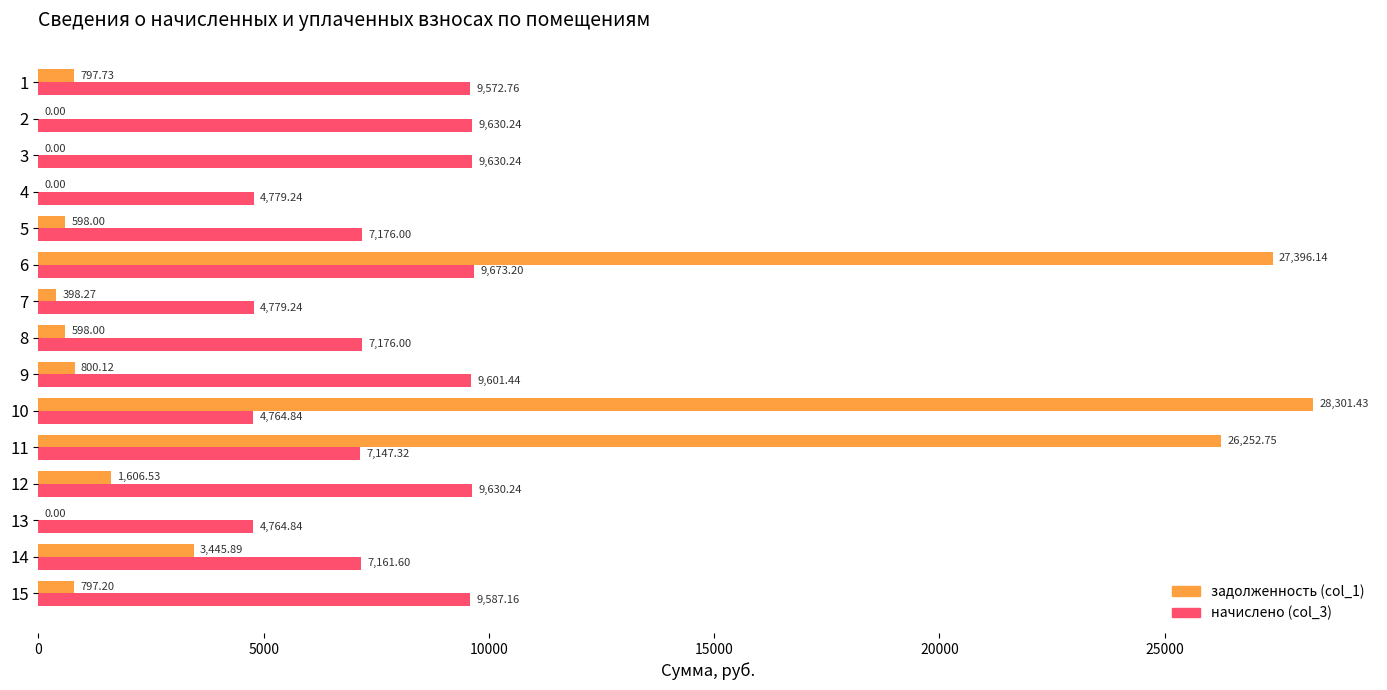

What is the total value across all series at 12?

11236.8